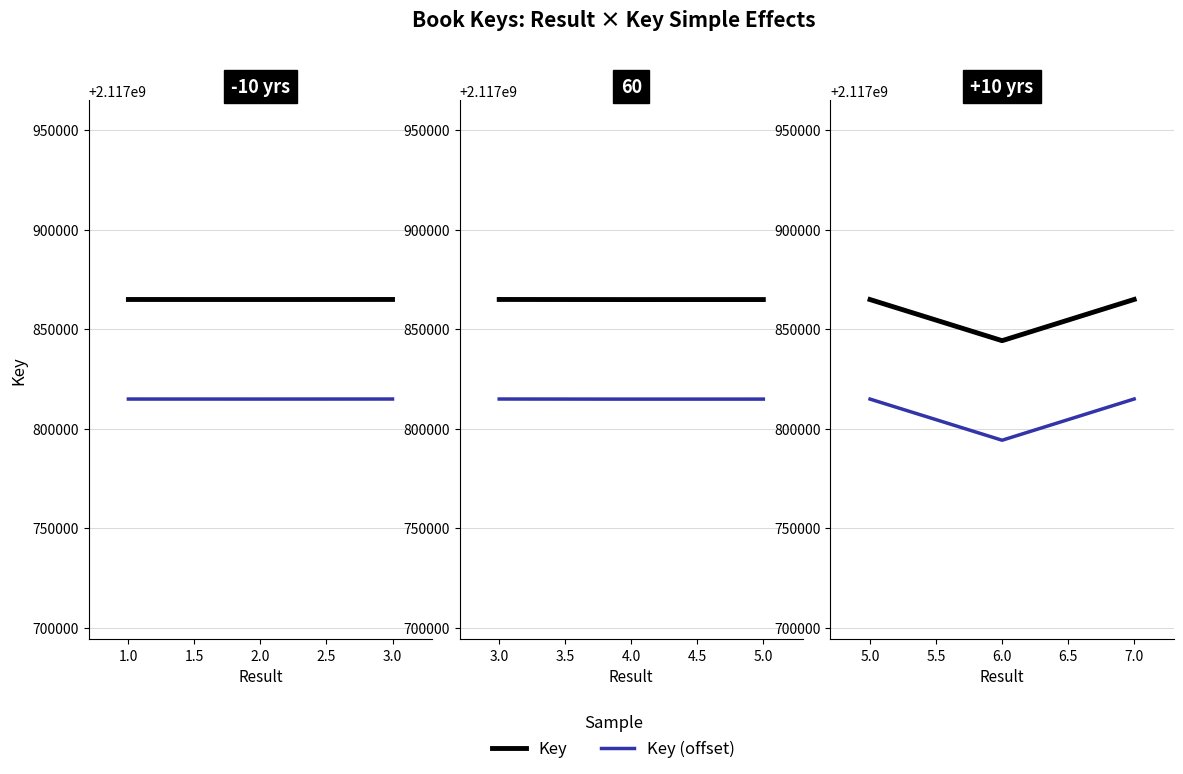

List the series in order of their overall mean, lowest first.

Key (offset), Key